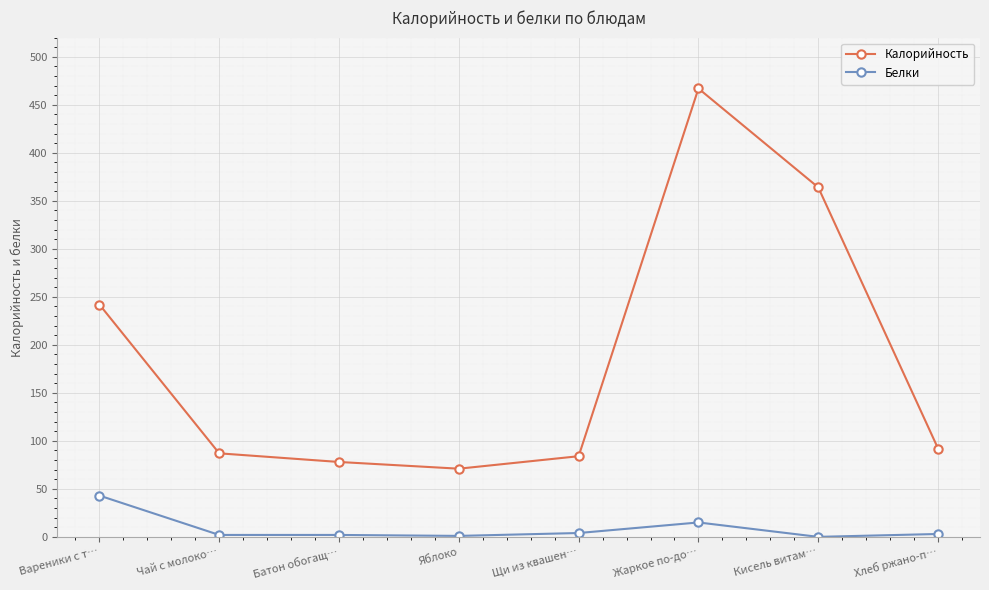

Is this an area chart (filled region under the line)?

No